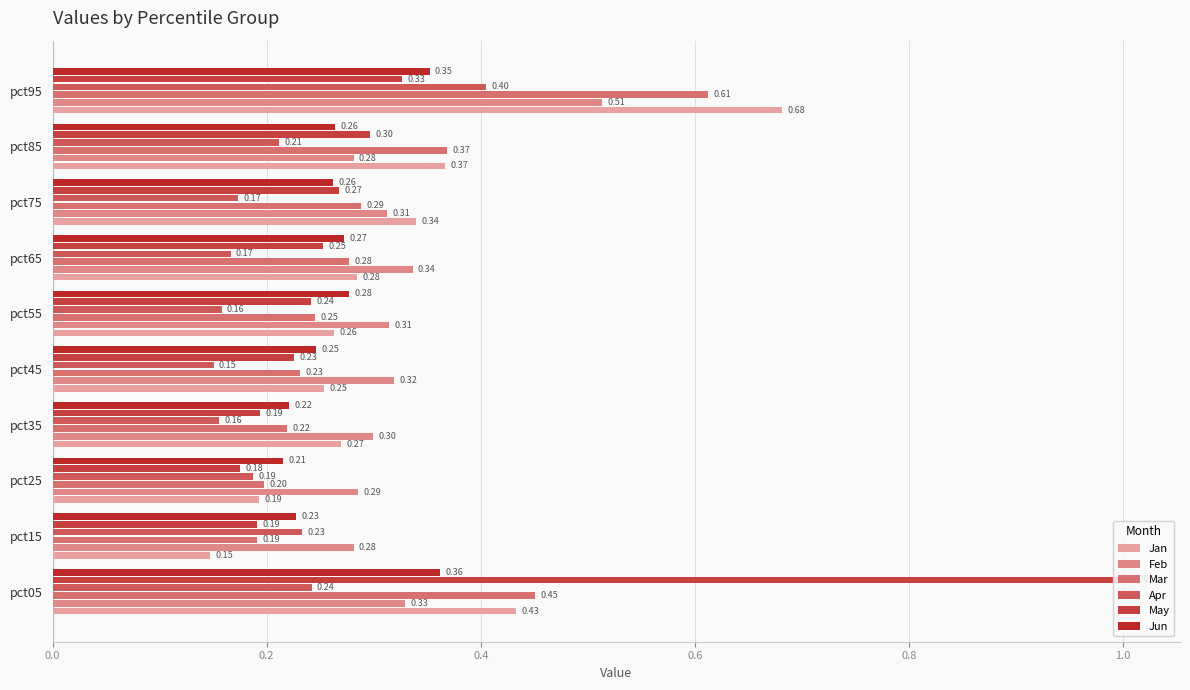

Reading left to right, what are all the values shown in this chart?

Jan: 0.4	0.1	0.2	0.3	0.3	0.3	0.3	0.3	0.4	0.7
Feb: 0.3	0.3	0.3	0.3	0.3	0.3	0.3	0.3	0.3	0.5
Mar: 0.5	0.2	0.2	0.2	0.2	0.2	0.3	0.3	0.4	0.6
Apr: 0.2	0.2	0.2	0.2	0.2	0.2	0.2	0.2	0.2	0.4
May: 1.0	0.2	0.2	0.2	0.2	0.2	0.3	0.3	0.3	0.3
Jun: 0.4	0.2	0.2	0.2	0.2	0.3	0.3	0.3	0.3	0.4